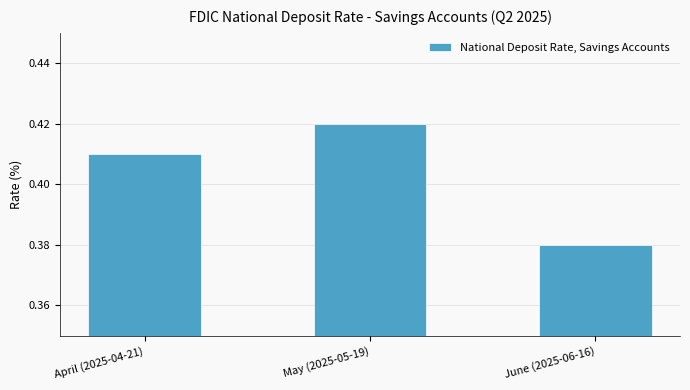

At which label is the value closest to 0?

June (2025-06-16)